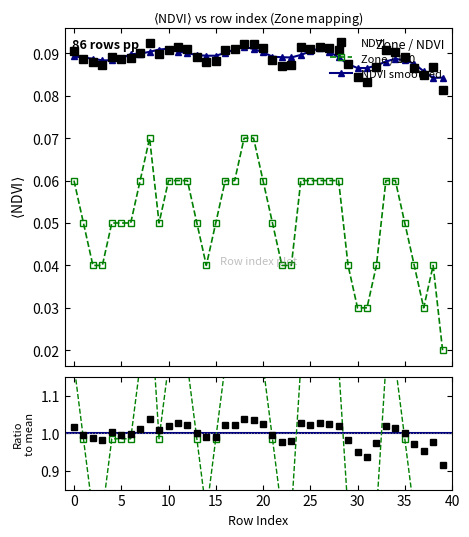

Which series has the largest total across all categories?

NDVI ratio